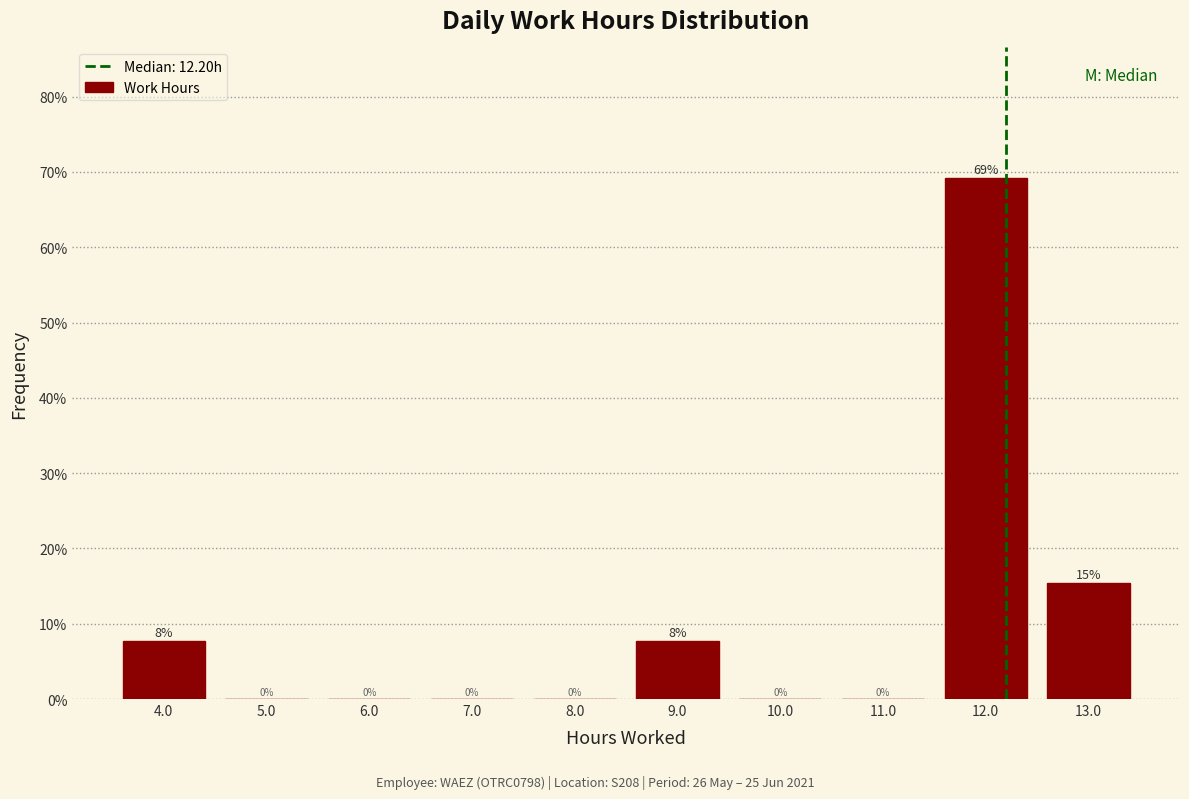

Which range on the x-axis has the tallest bar?

11.5 to 12.5